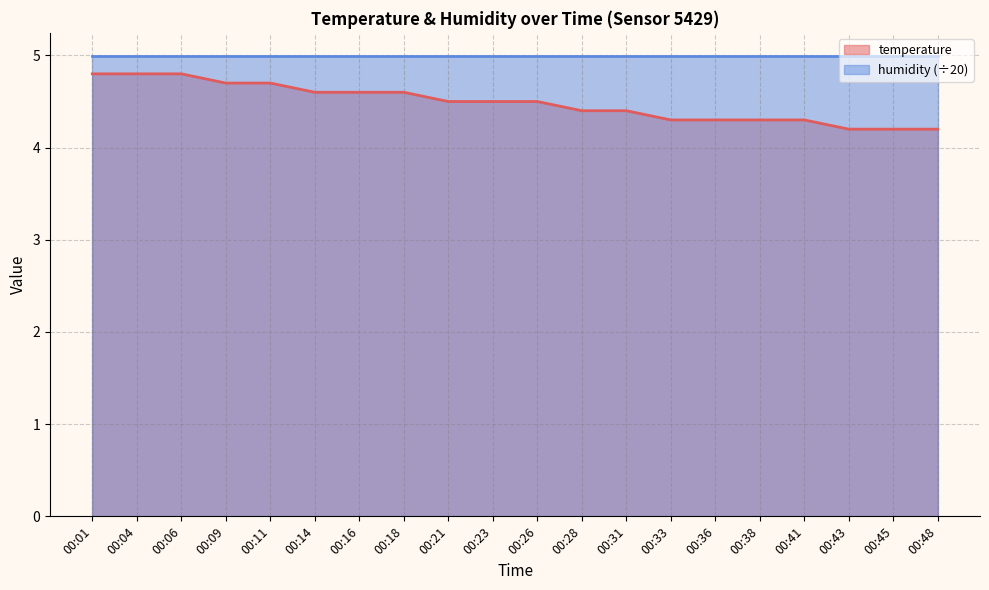

Count the values in the range 4 to 5.

20